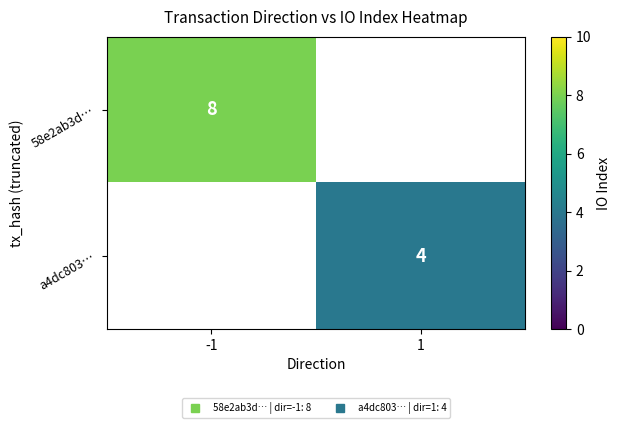

At 1, list the series in order from largest to smallest.

58e2ab3d…, a4dc803…